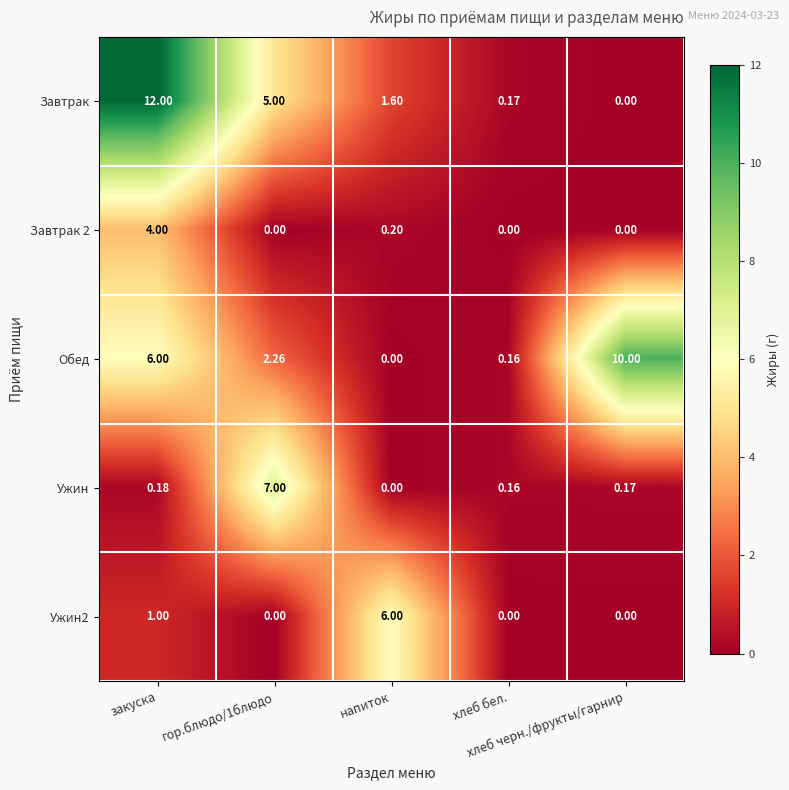

Which series has the largest total across all categories?

Завтрак